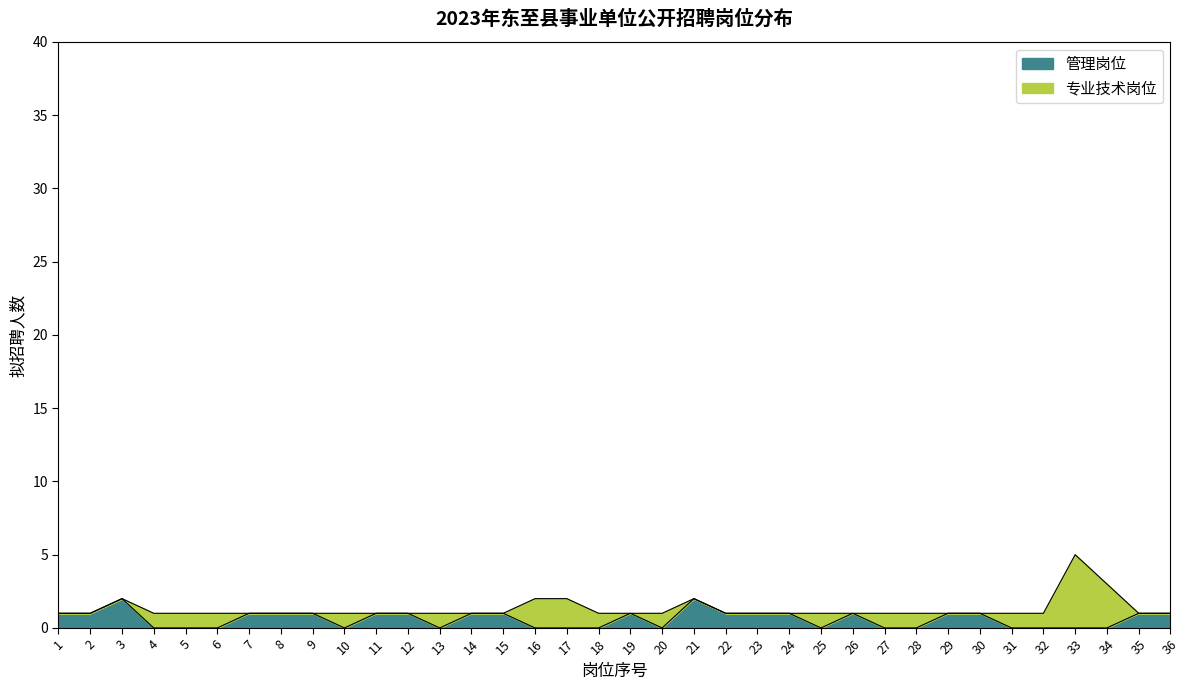

What is the difference between the maximum and second lowest values?

2